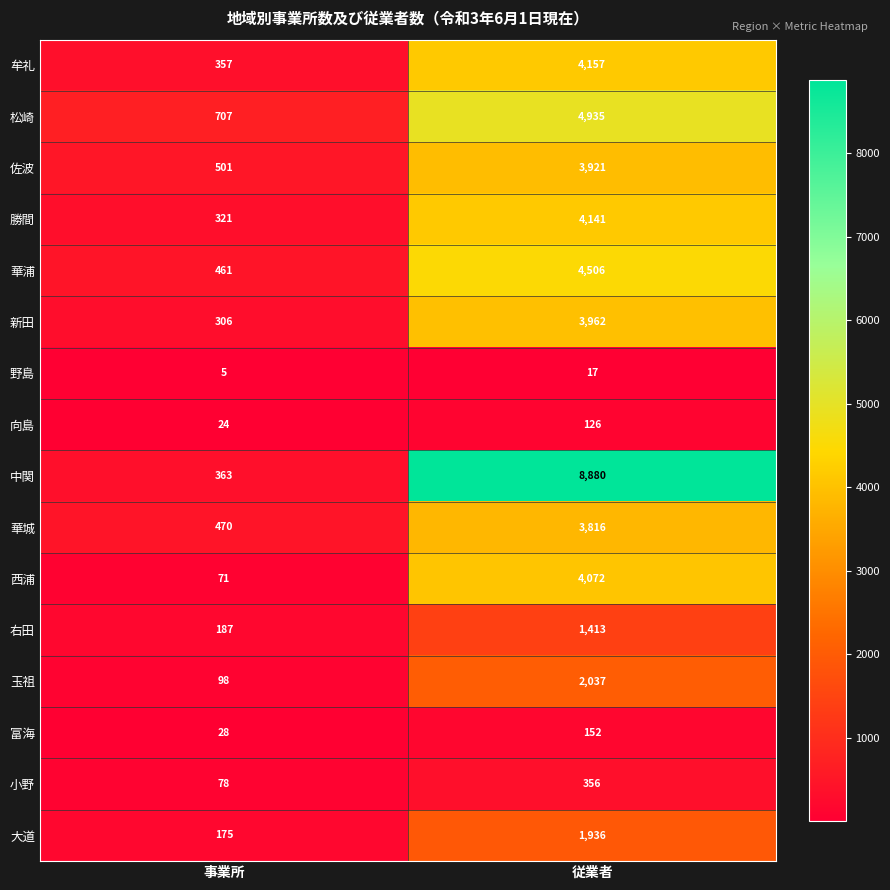

Which series has the widest spread of values?

中関